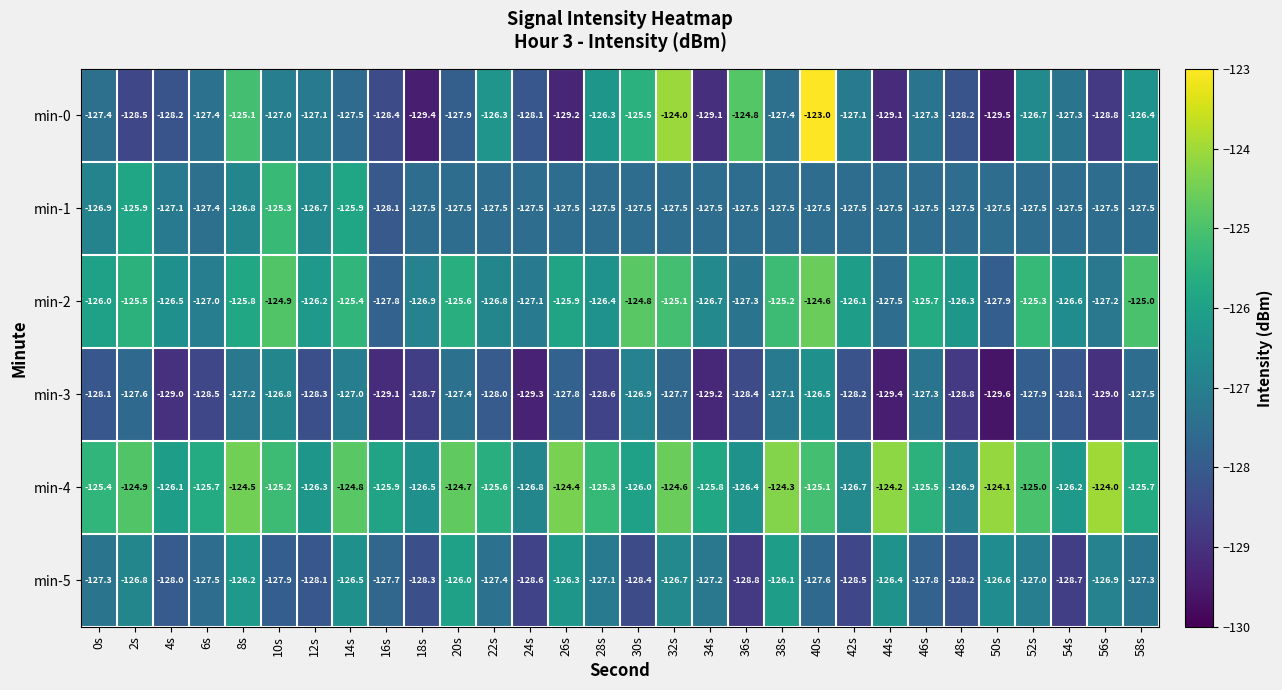

What is the difference between the maximum and minimum values in the min-4 series?

2.9